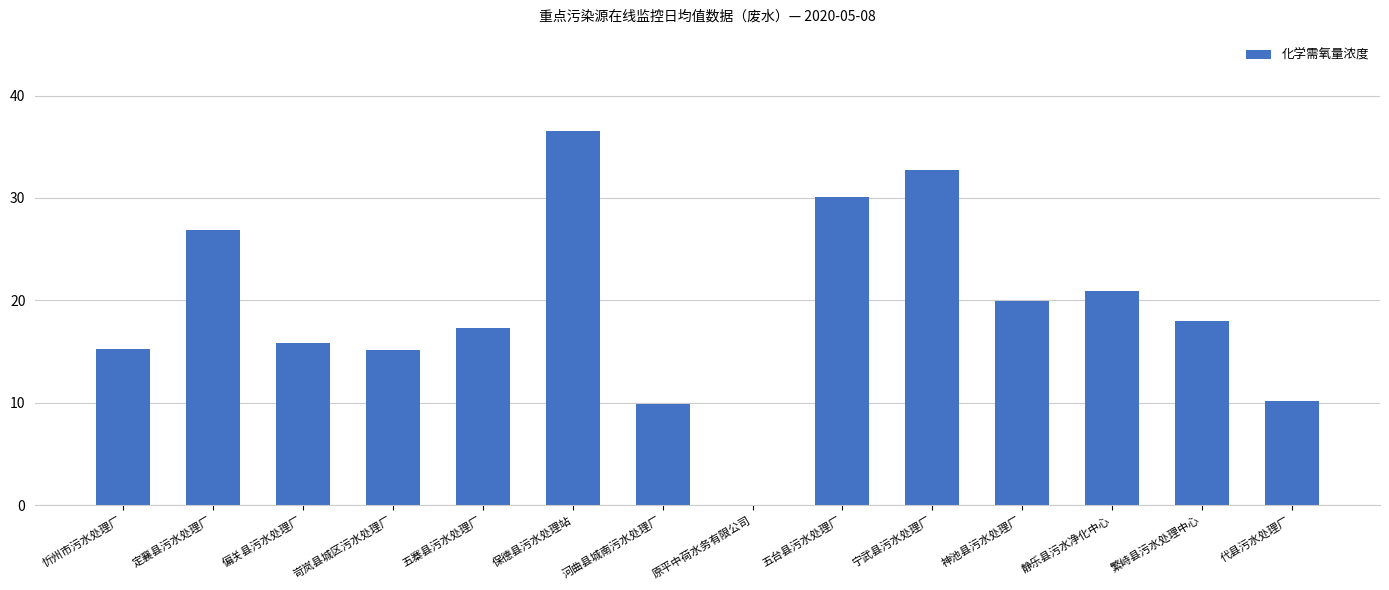

What is the sum of all values?

268.6